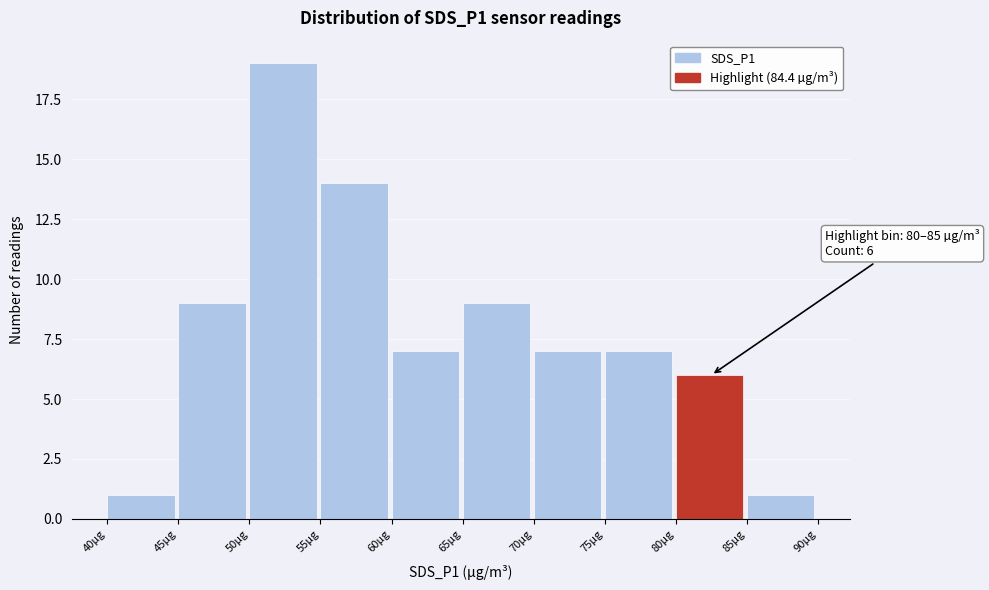

Over which range of the x-axis is the bar tallest?

50 to 55